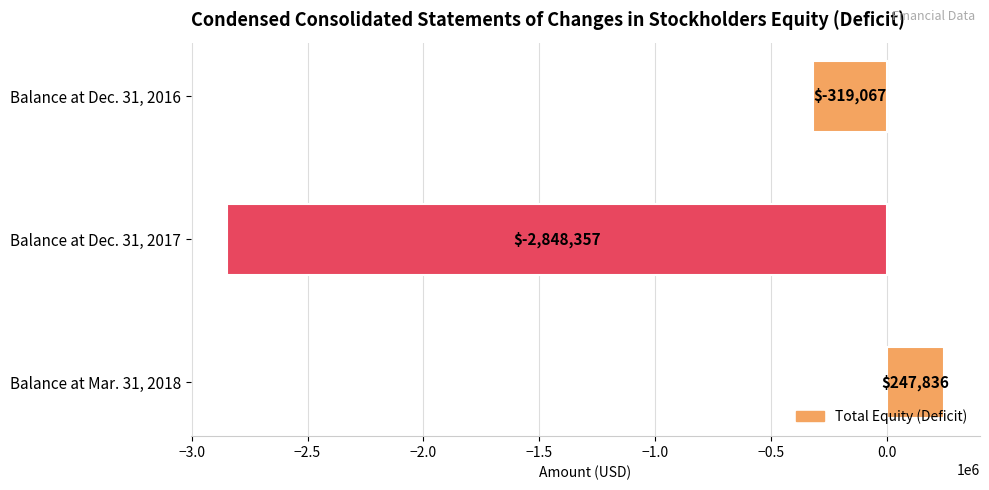

Reading top to bottom, list all the values displayed in this chart.

Balance at Dec. 31, 2016=-319067	Balance at Dec. 31, 2017=-2848357	Balance at Mar. 31, 2018=247836